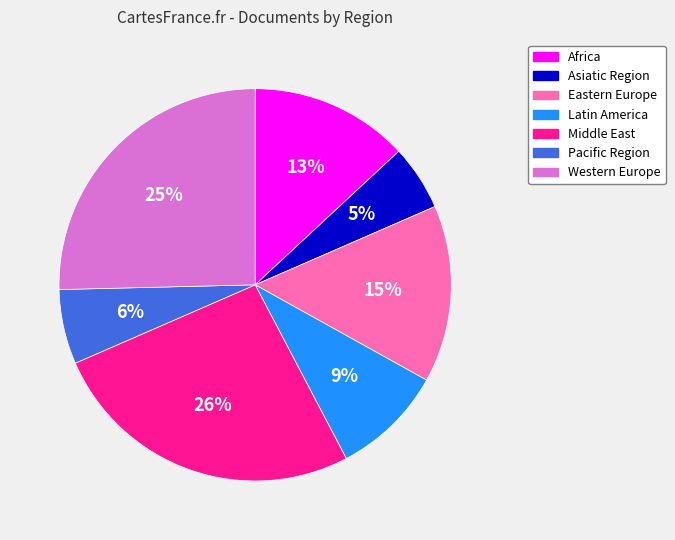

How many segments does this pie chart have?

7